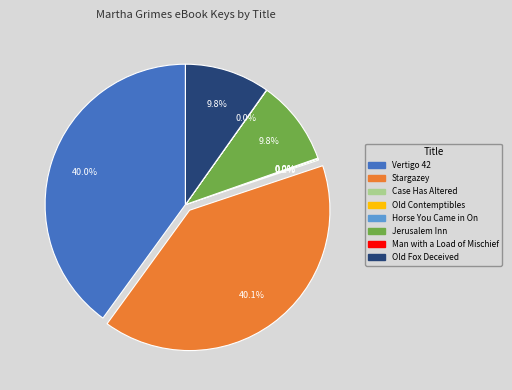

Is there a majority slice in this chart?

No